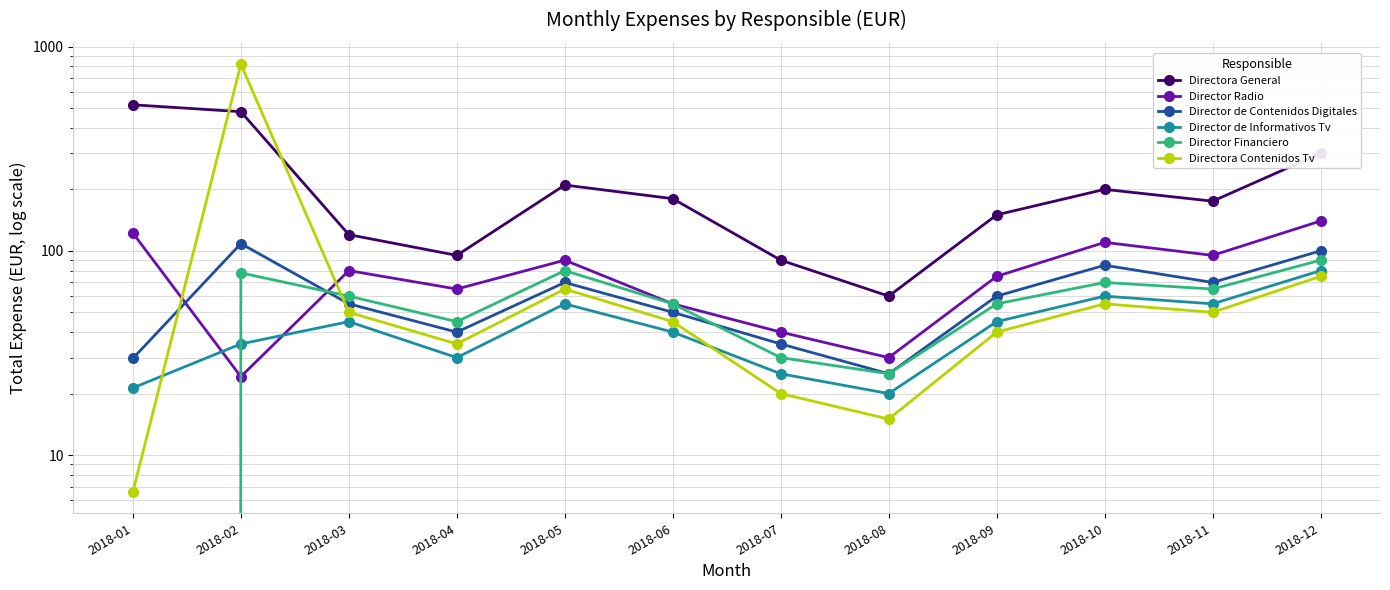

Read the Directora Contenidos Tv value at 2018-08.

15.0